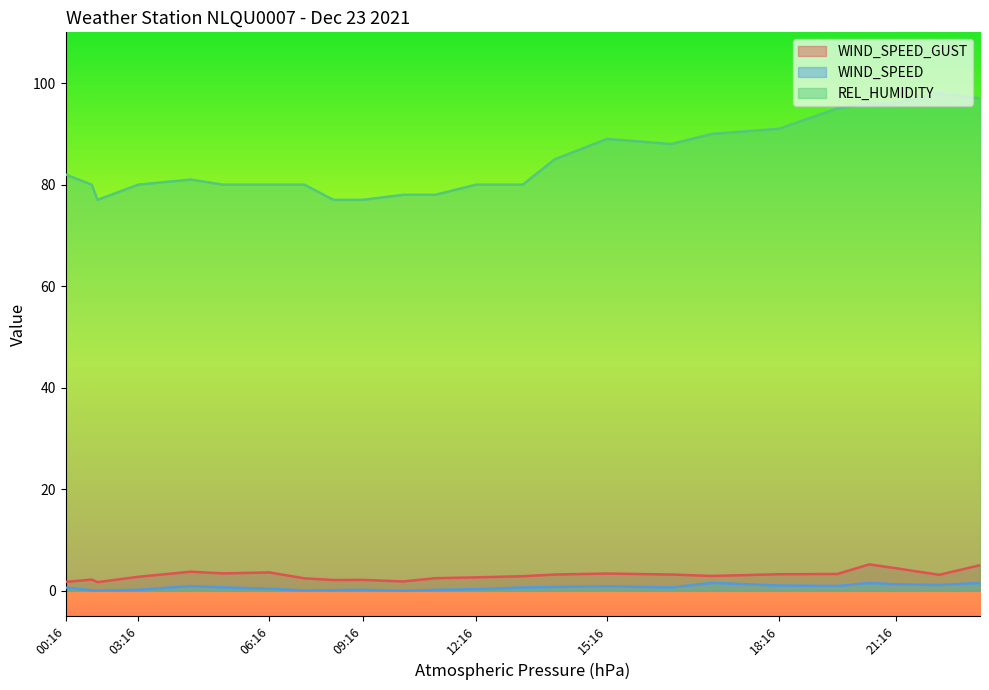

How many interior local valleys does the WIND_SPEED series have?

6